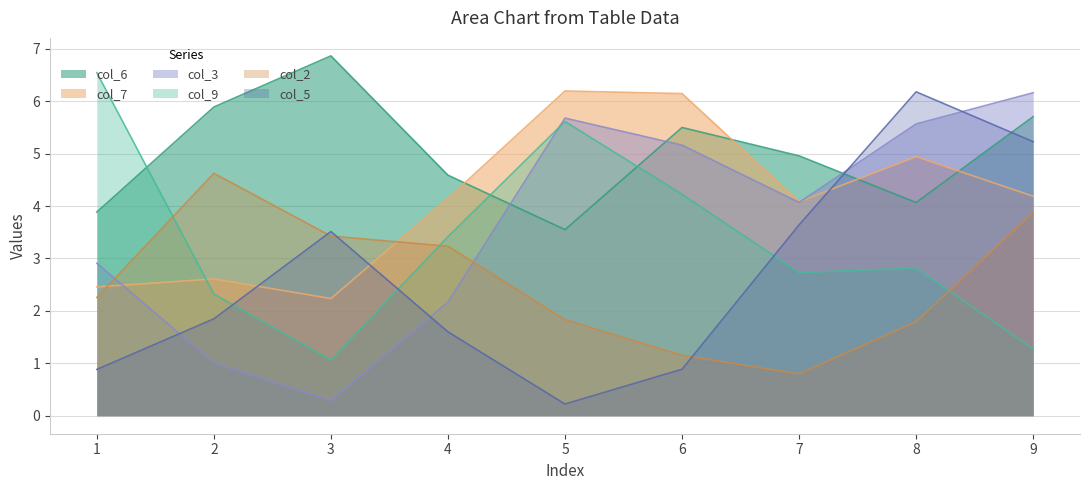

Between 2 and 8, which series saw the biggest shift?

col_3